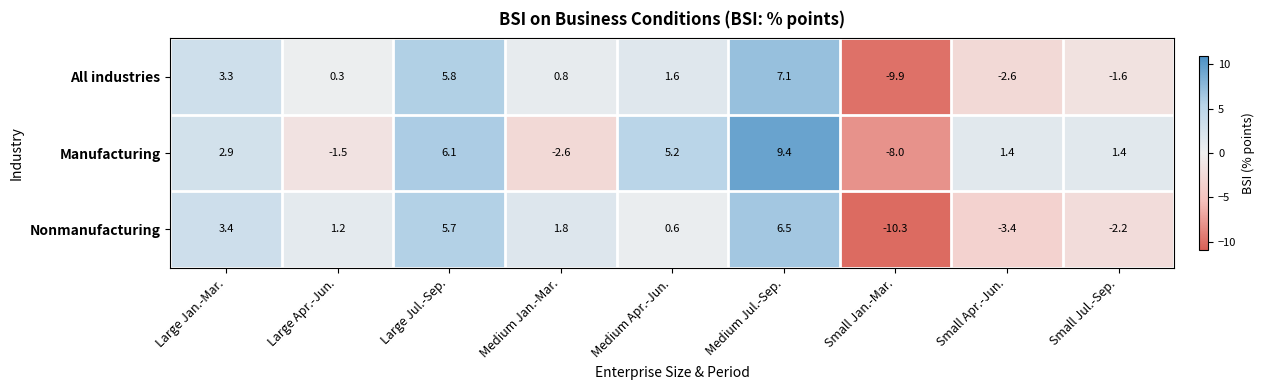

Rank the series by their maximum value, from highest to lowest.

Manufacturing, All industries, Nonmanufacturing